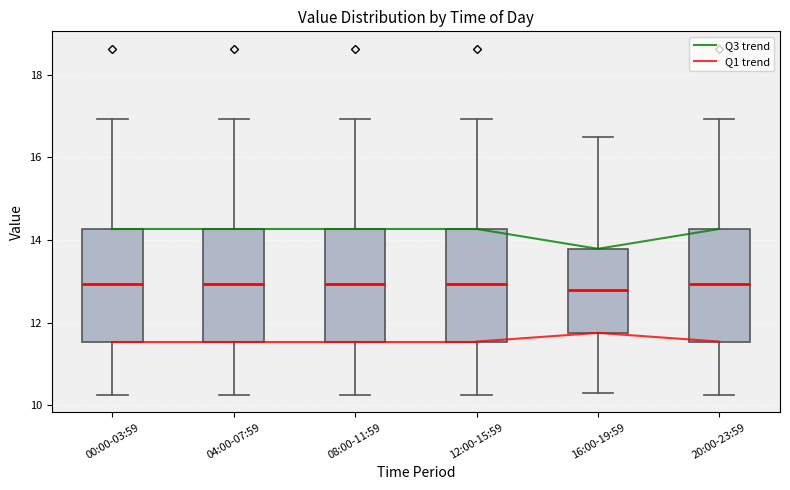

Where does the upper whisker of the box for 20:00-23:59 end on the y-axis? The values are not printed on the chart, so give them approximately, as read against the axis.

17.0